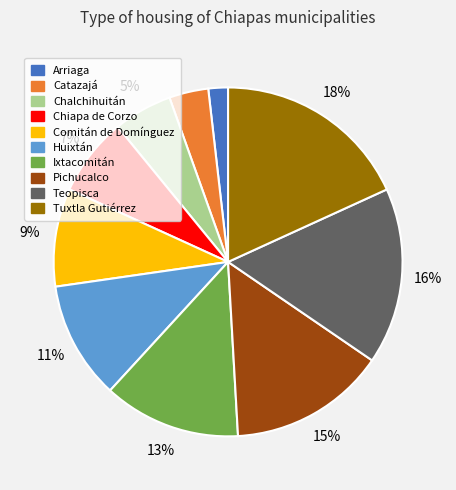

How many slices are in this pie chart?

10